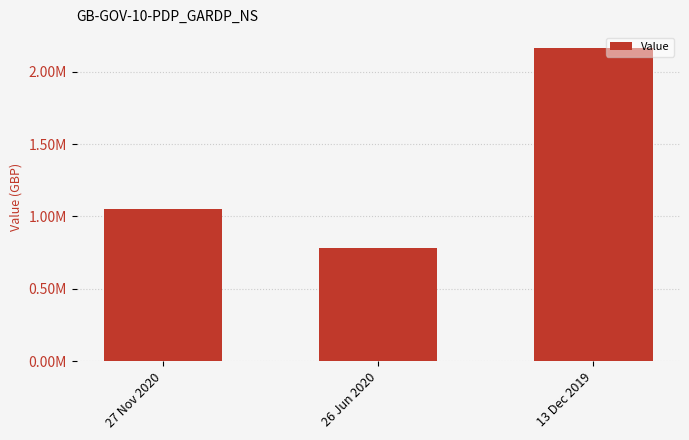

What is the label of the 2nd bar from the right?

26 Jun 2020